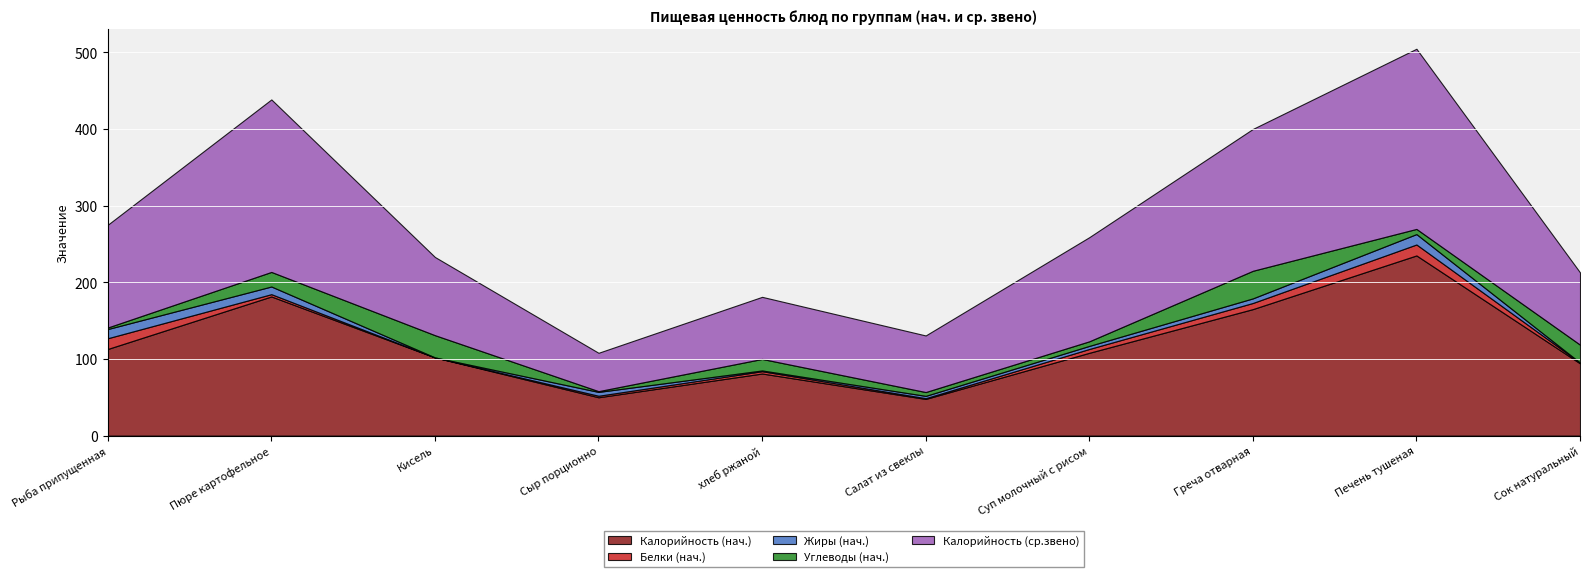

Which series has the widest spread of values?

Калорийность (нач.)